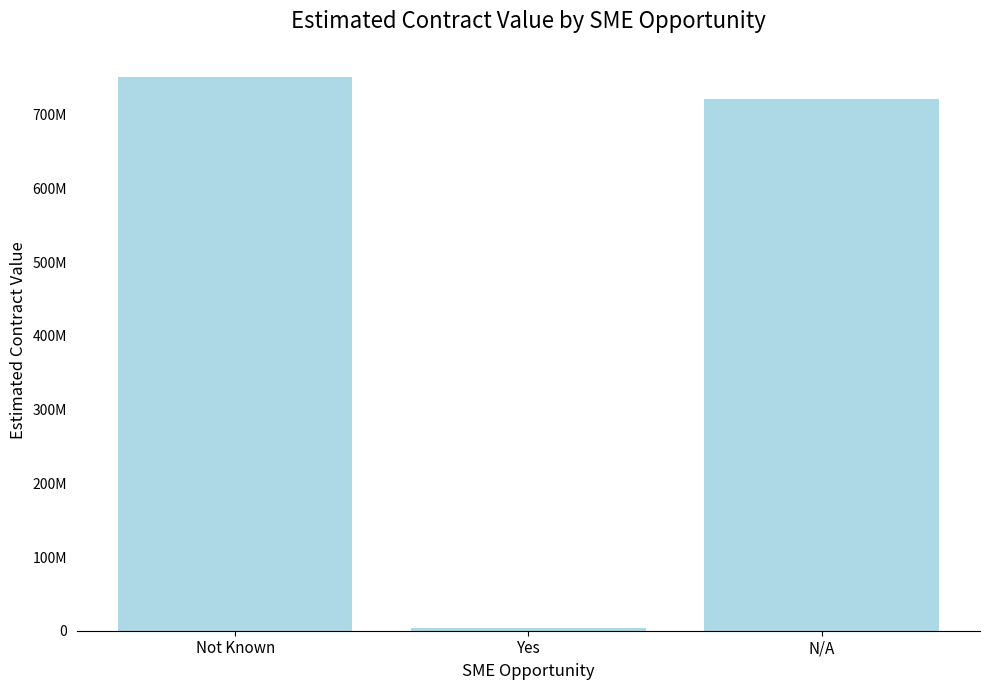

What is the label of the 1st bar from the right?

N/A